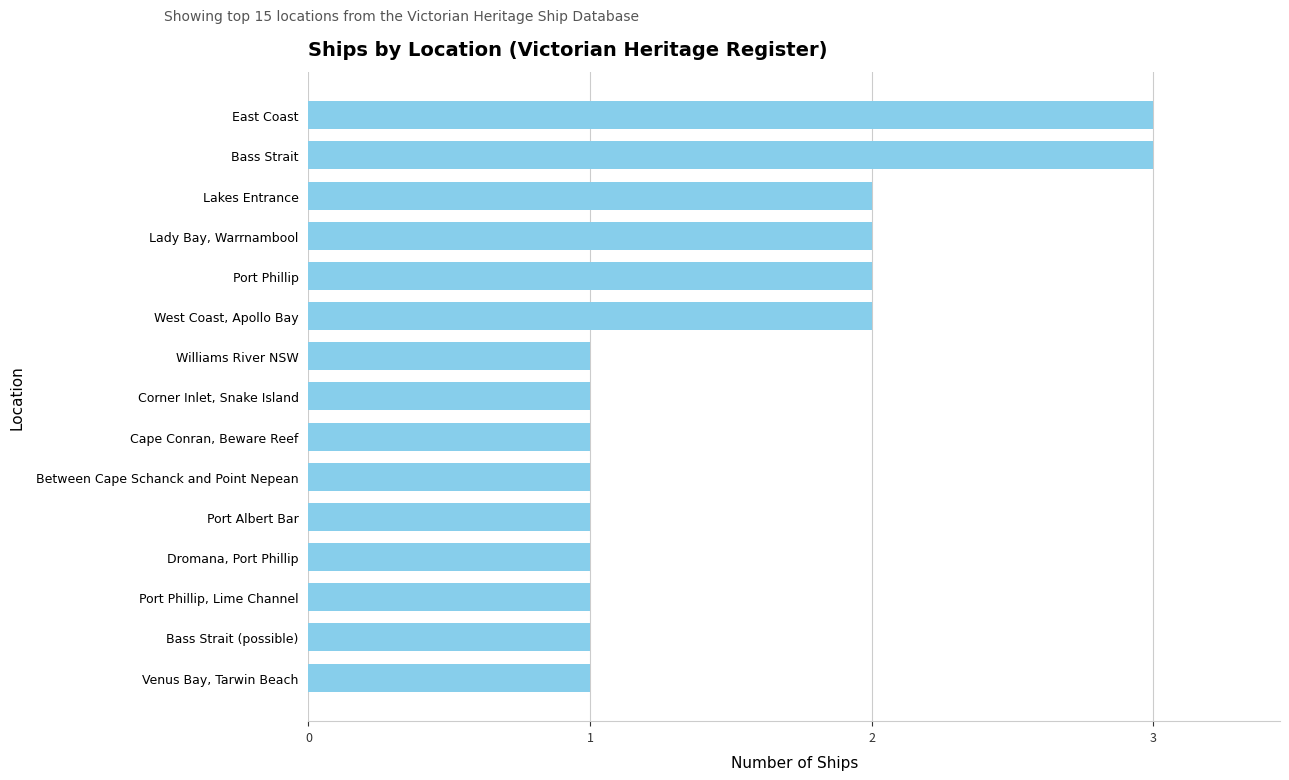

What is the sum of the values at Bass Strait (possible) and West Coast, Apollo Bay?

3